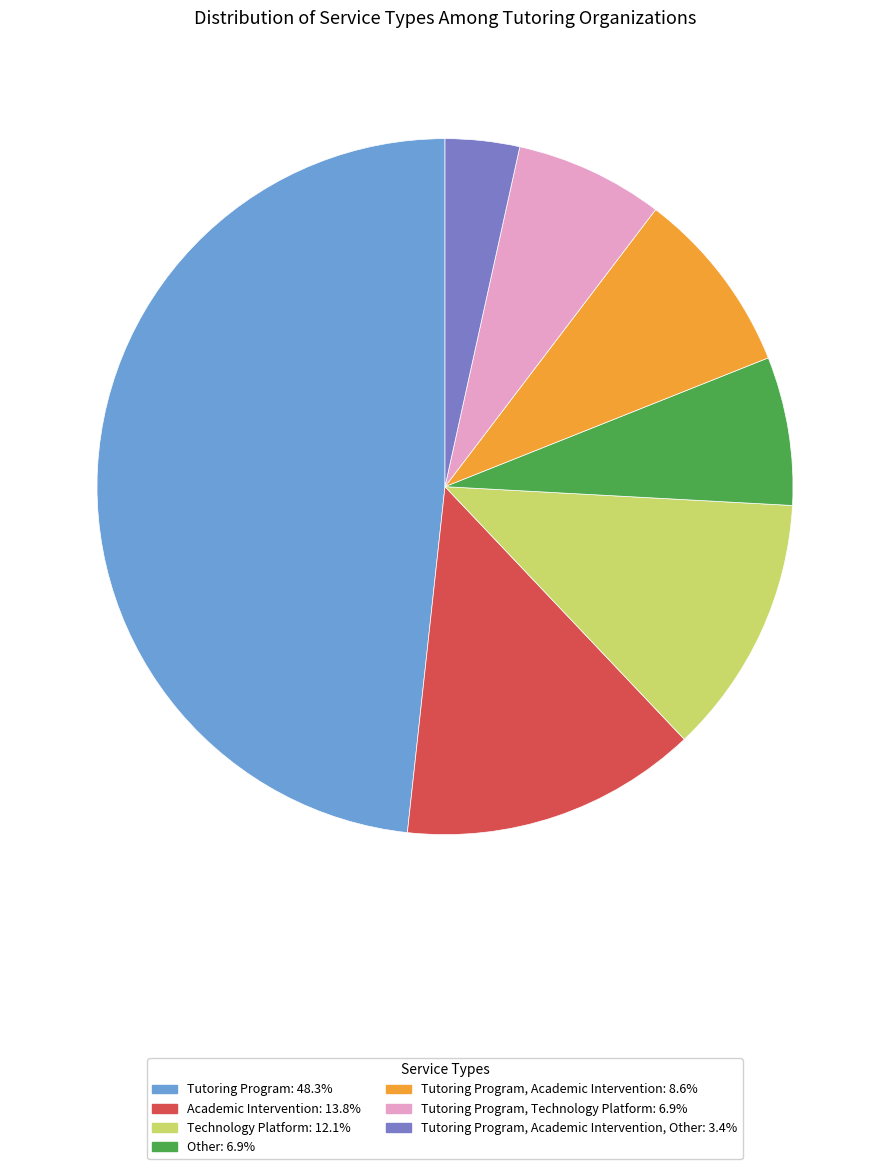

Does any single category account for the majority?

No